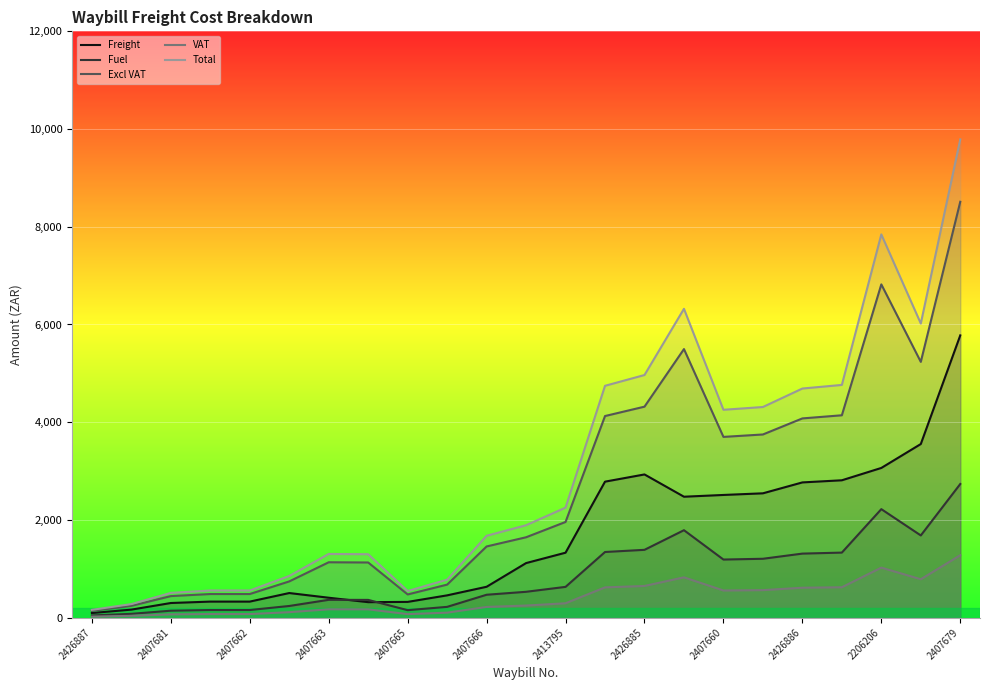

What is the maximum value shown in the chart?

9787.9